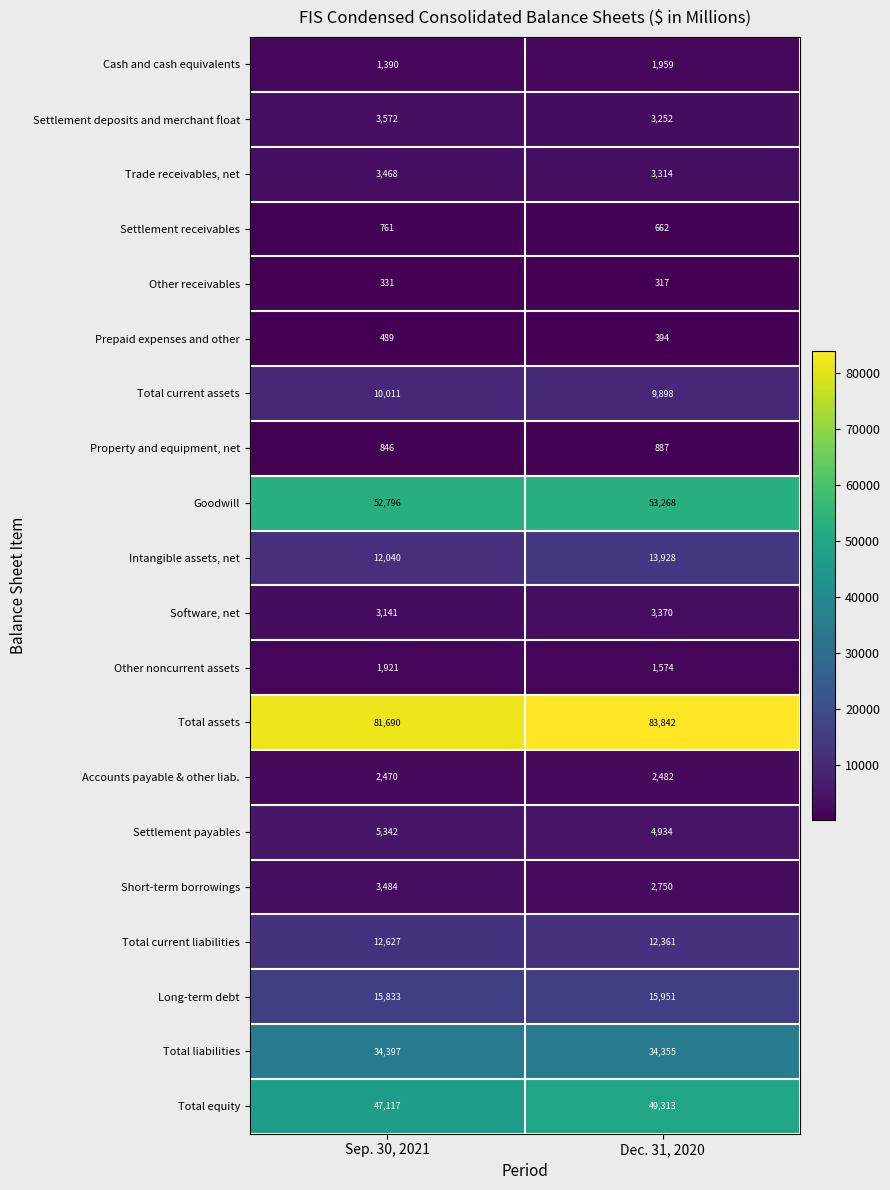

At which label is Accounts payable & other liab. closest to 2476?

Sep. 30, 2021